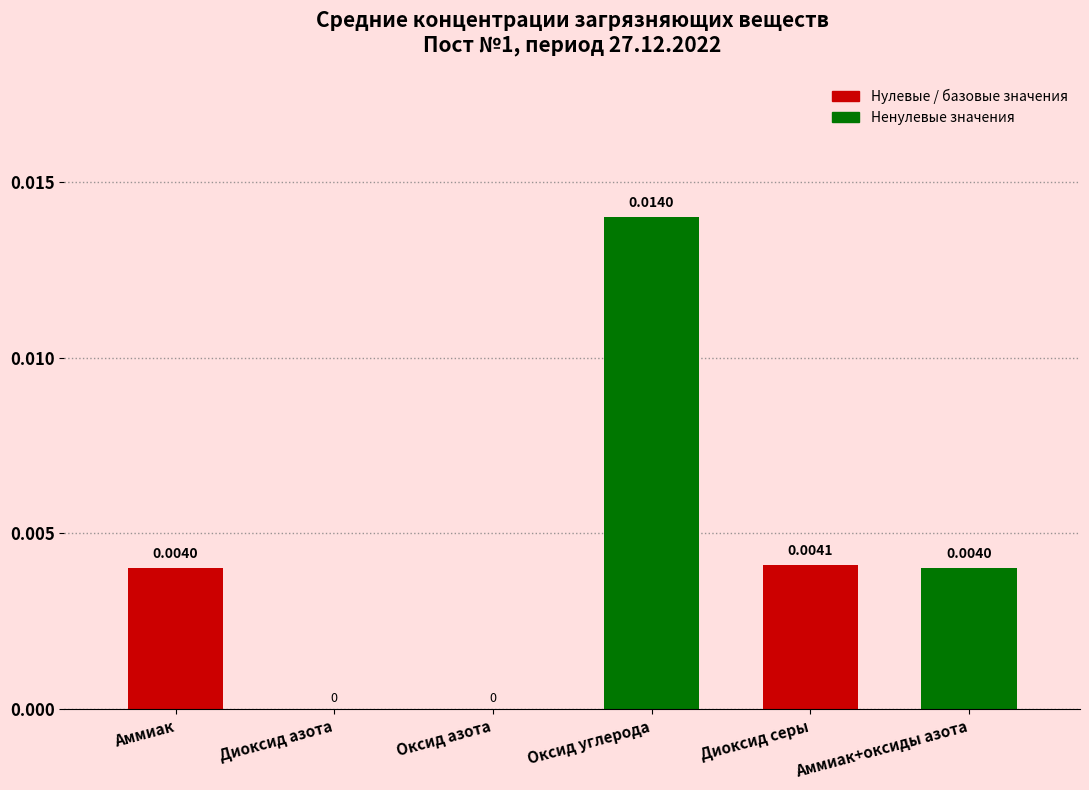

Which label corresponds to the largest value in the chart?

Оксид углерода